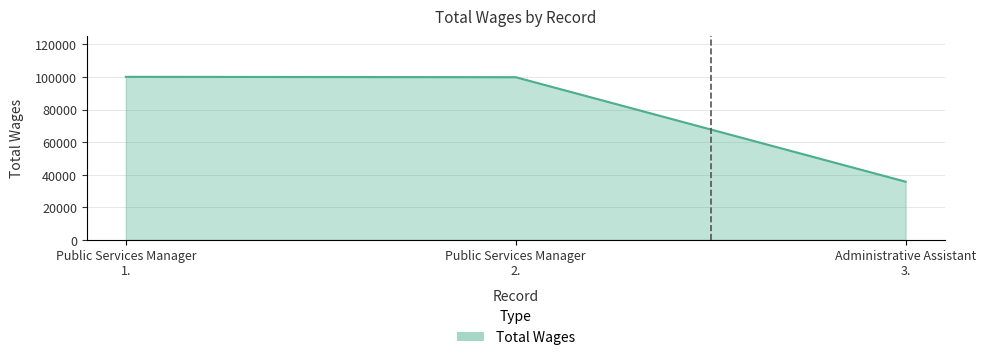

What is the difference between the second highest and minimum values?

64128